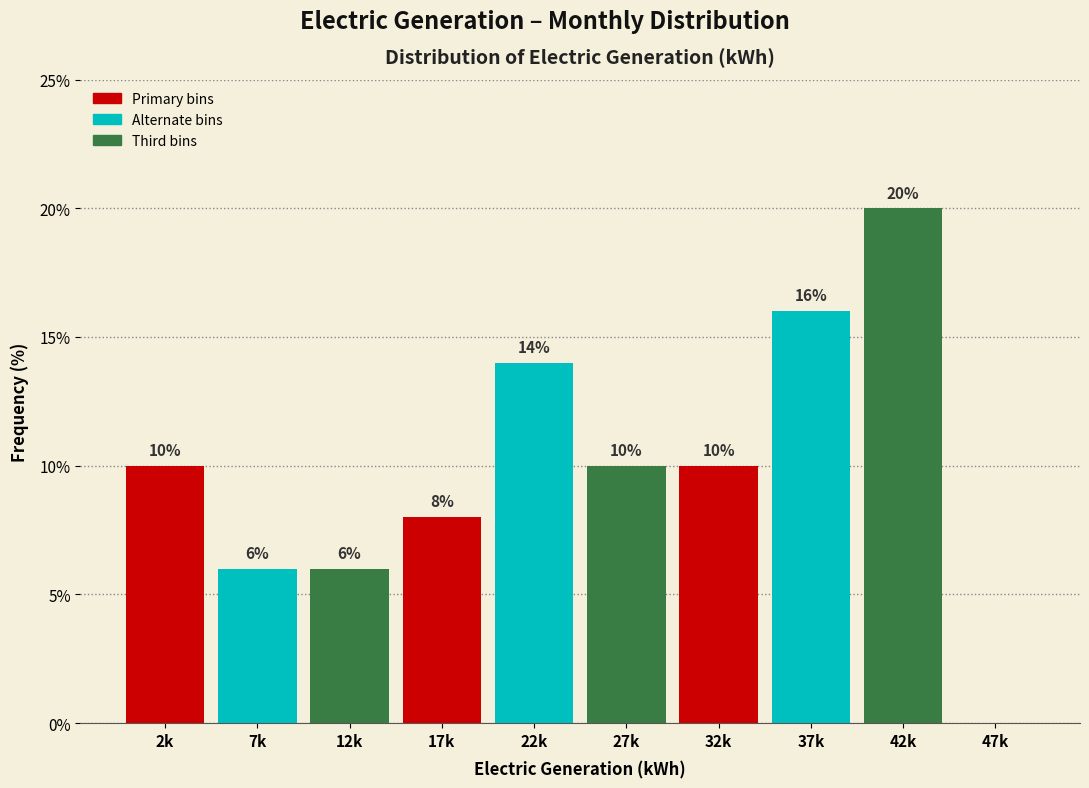

Reading left to right, transcribe all the data shown in this chart.

2k=10.0	7k=6.0	12k=6.0	17k=8.0	22k=14.0	27k=10.0	32k=10.0	37k=16.0	42k=20.0	47k=0.0